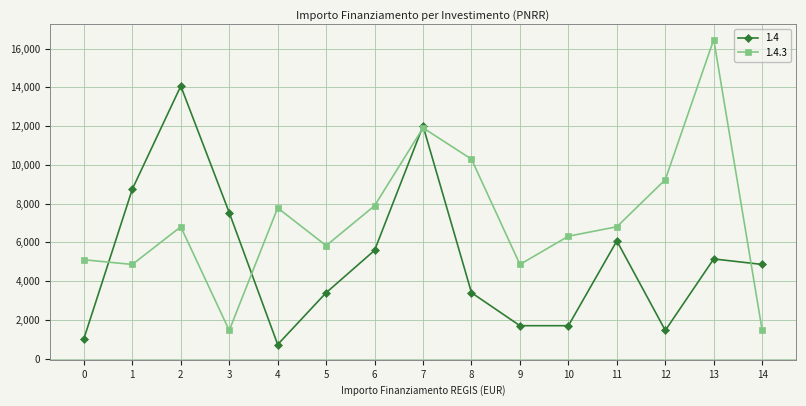

Between 1 and 5, which series saw the biggest shift?

1.4